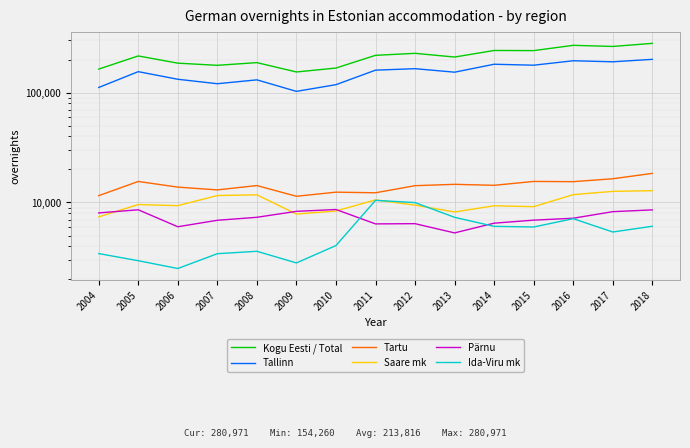

What is the maximum value for Ida-Viru mk?

10462